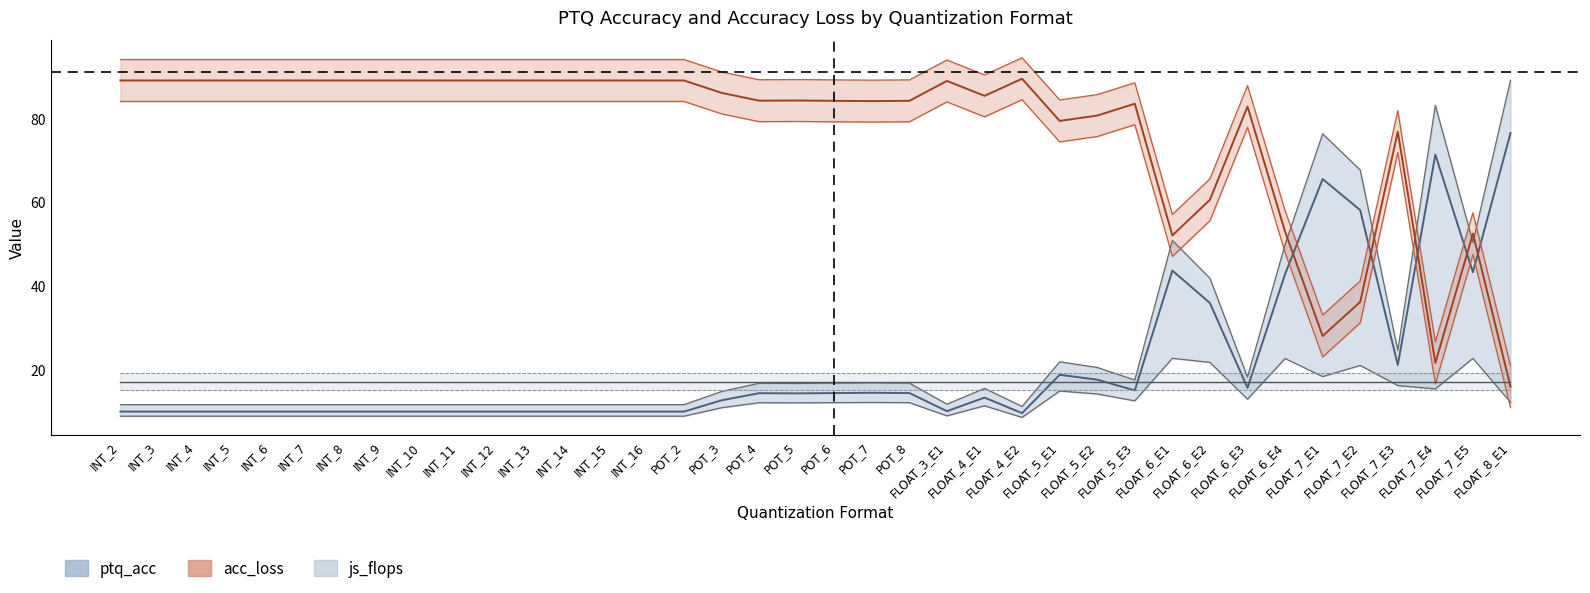

Which series has the largest total across all categories?

acc_loss